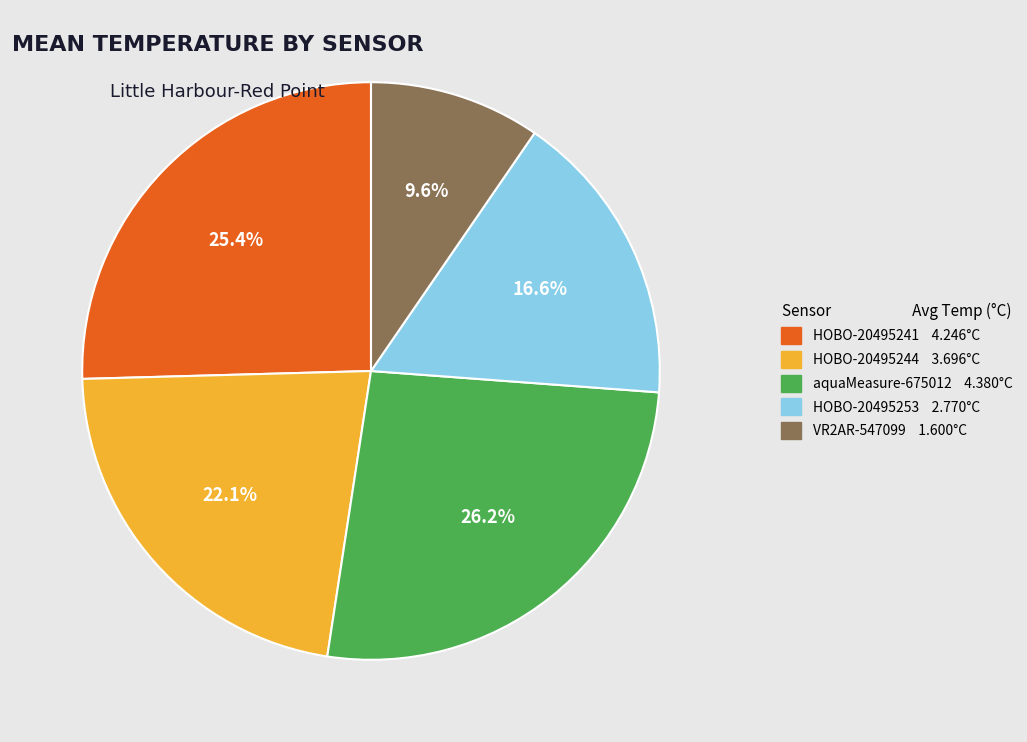

How many slices are in this pie chart?

5